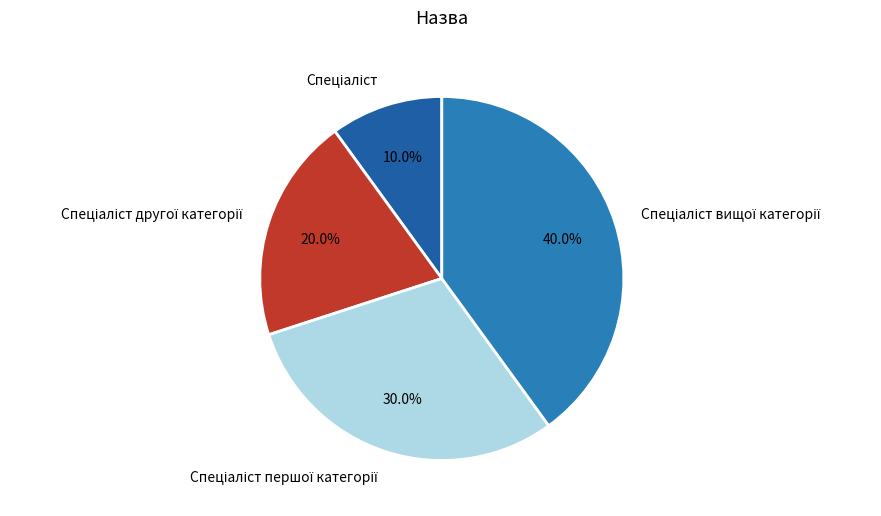

Is there a majority slice in this chart?

No